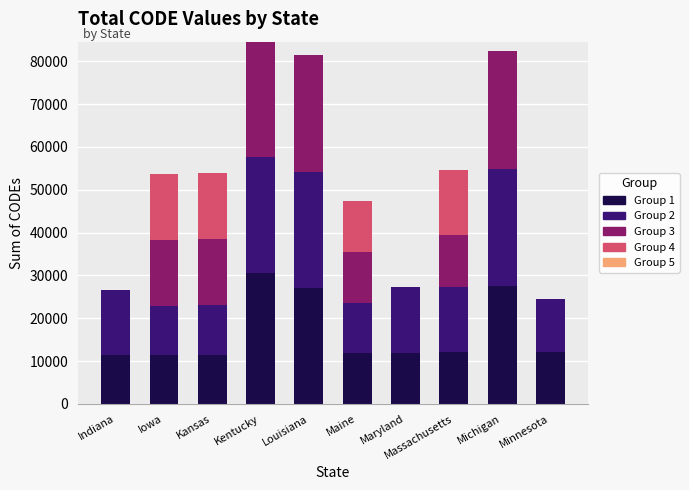

What is the approximate value of Group 1 at Indiana?

11332